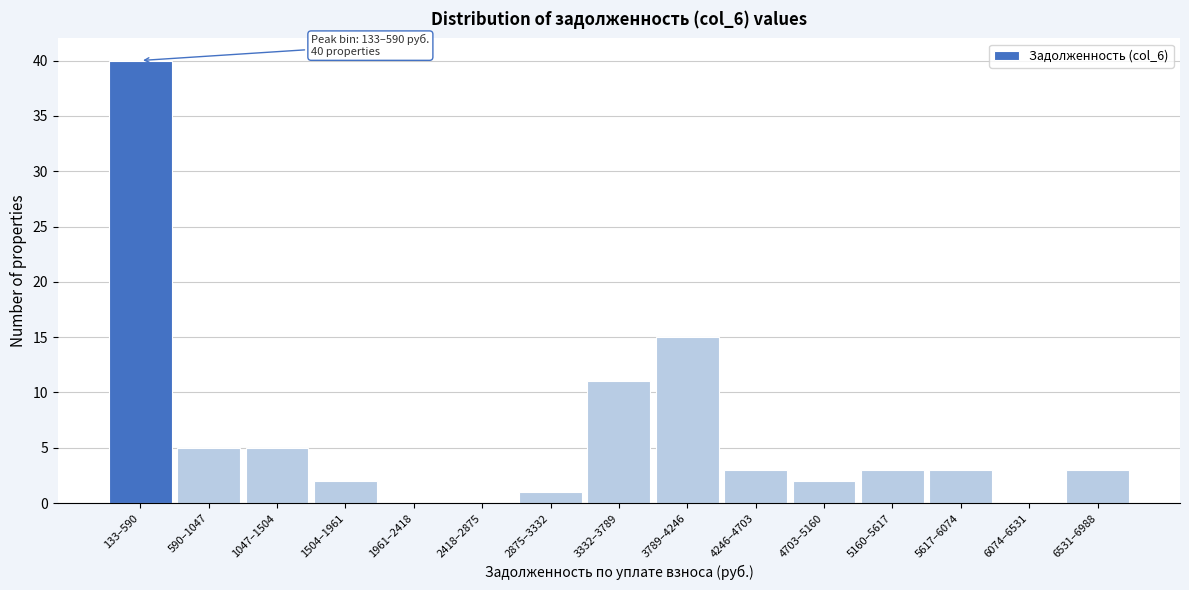

Reading left to right, what are all the values shown in this chart?

133–590=40	590–1047=5	1047–1504=5	1504–1961=2	1961–2418=0	2418–2875=0	2875–3332=1	3332–3789=11	3789–4246=15	4246–4703=3	4703–5160=2	5160–5617=3	5617–6074=3	6074–6531=0	6531–6988=3